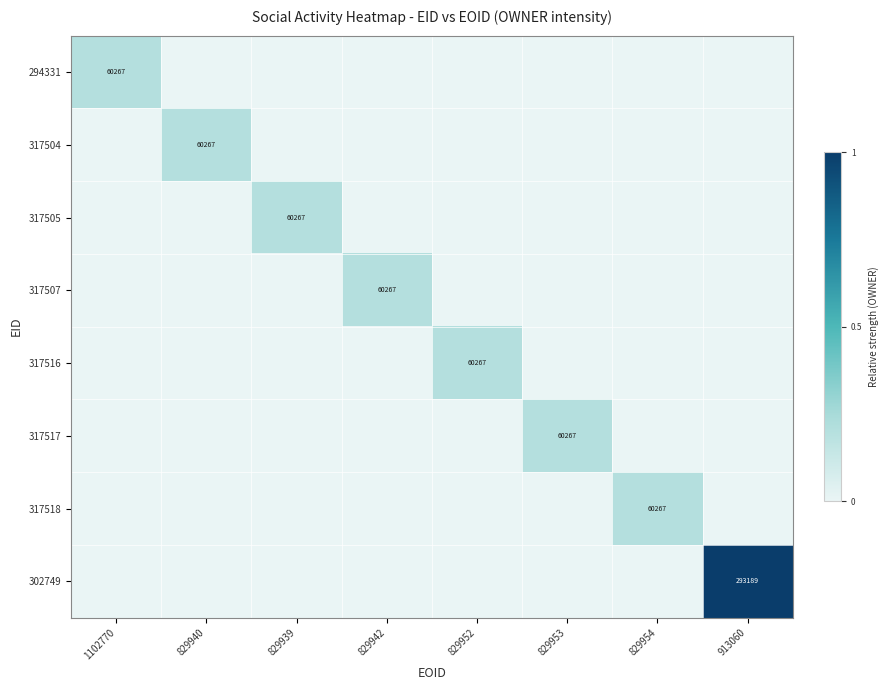

What is the total value across all series at 829952?

0.2